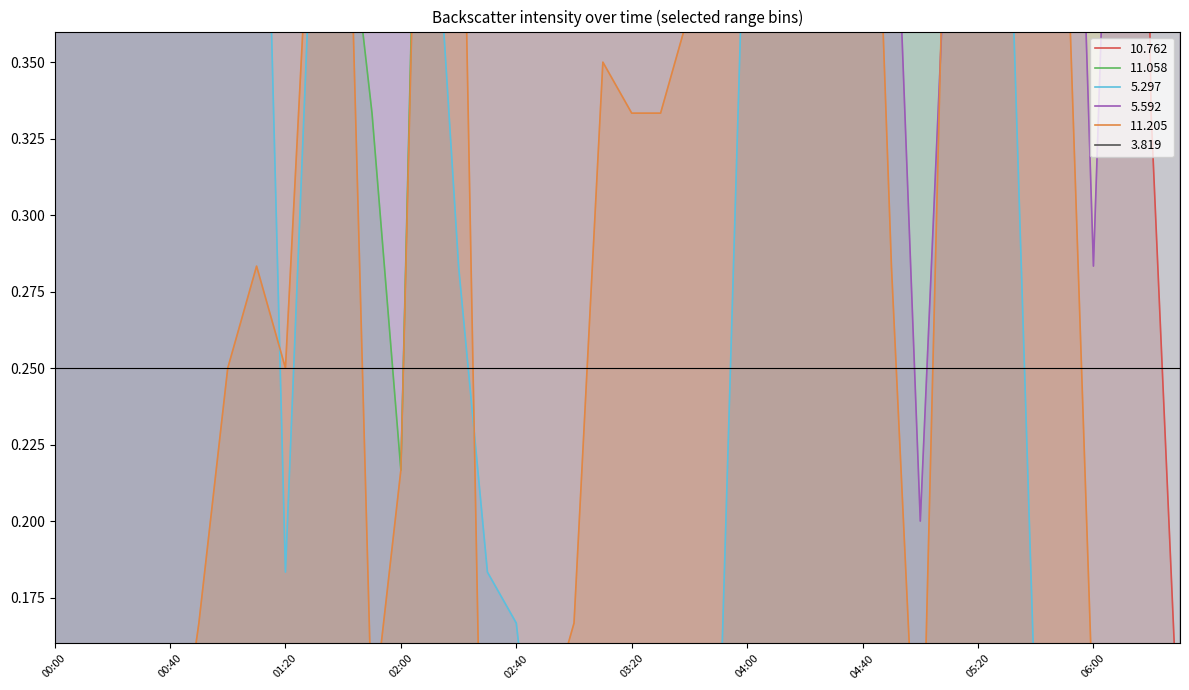

What is the difference between the second highest and minimum values in the 3.819 series?

0.1